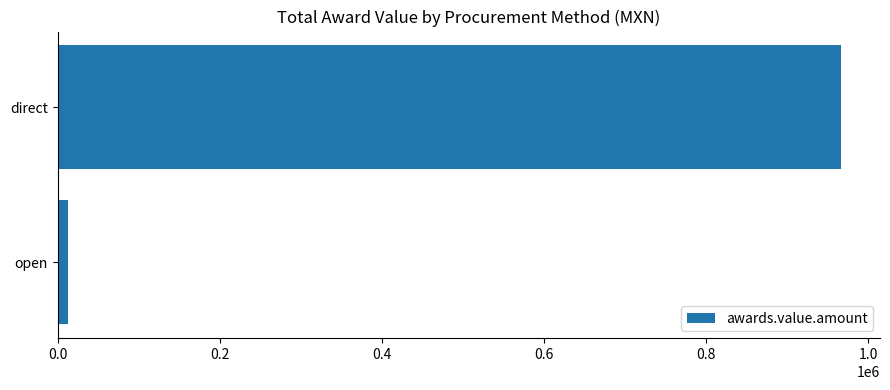

Where is the data nearest to the value 489481?

open